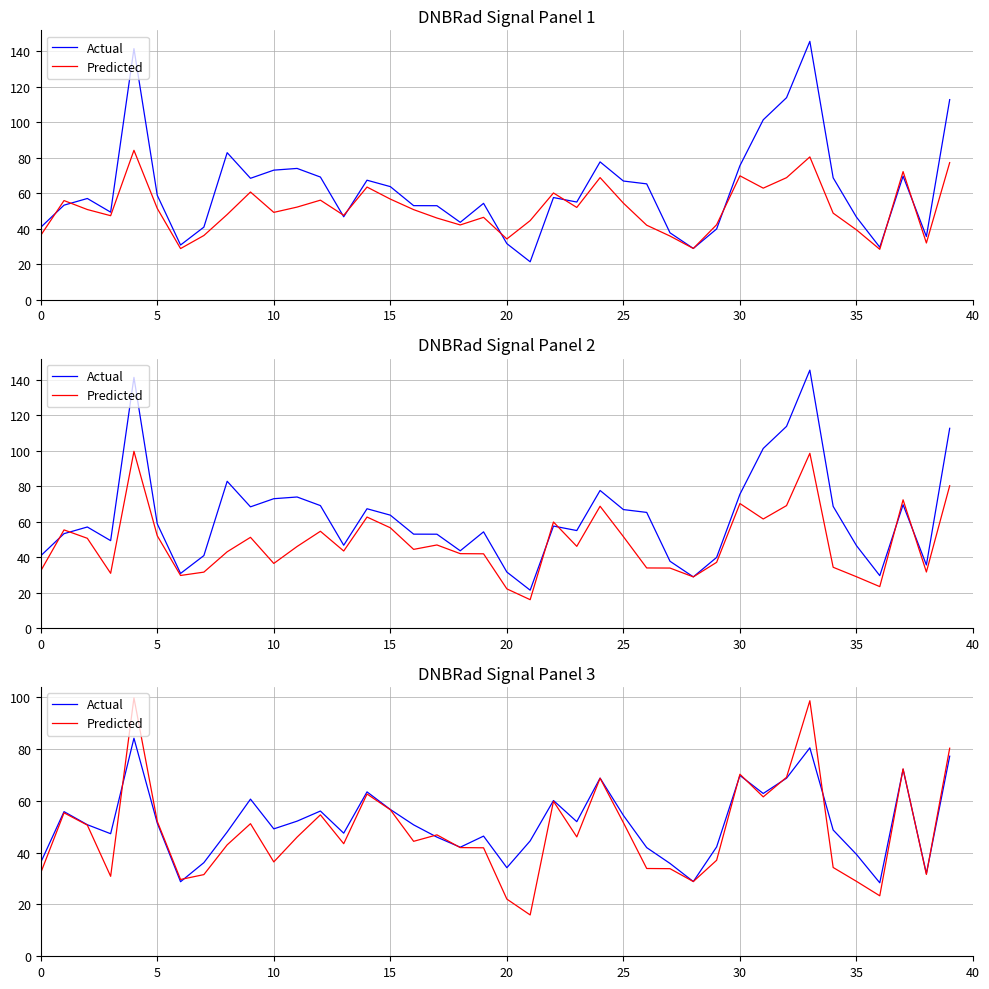

What are all the series names shown in the legend?

Actual, Predicted